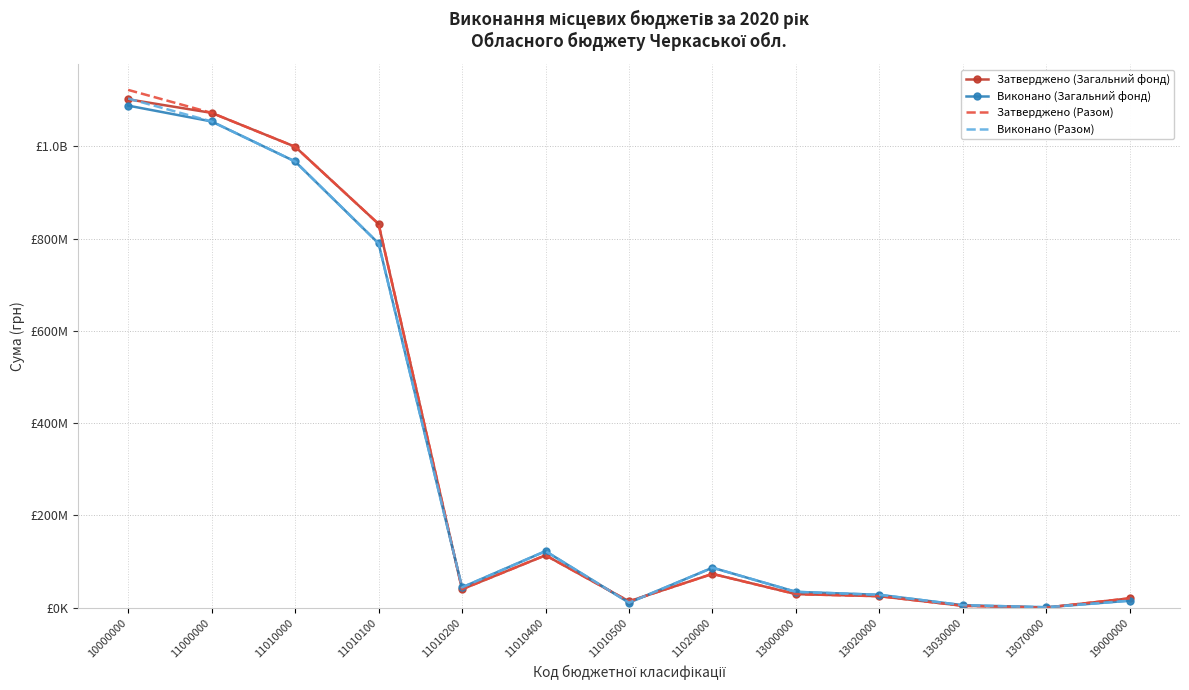

What is the total value across all series at 13020000?

105804407.3